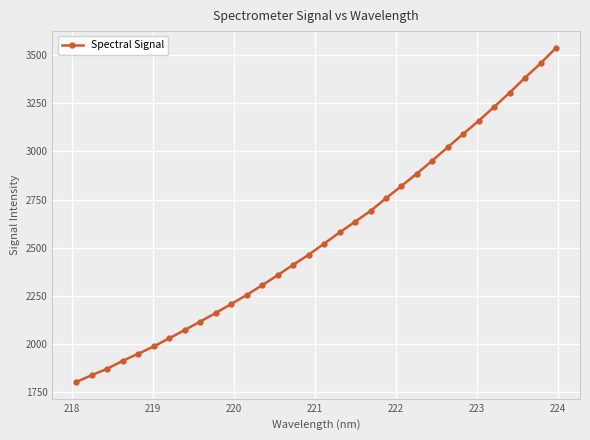

Reading right to left, extract all data points from this chart.

3539.3	3458.2	3384.1	3306.1	3232.1	3159.8	3091.5	3022.6	2952.6	2885.0	2820.4	2756.5	2690.6	2634.4	2578.5	2520.3	2462.5	2410.5	2356.4	2304.1	2253.7	2206.2	2160.0	2115.0	2071.2	2028.3	1985.8	1947.8	1911.1	1869.9	1836.5	1800.8